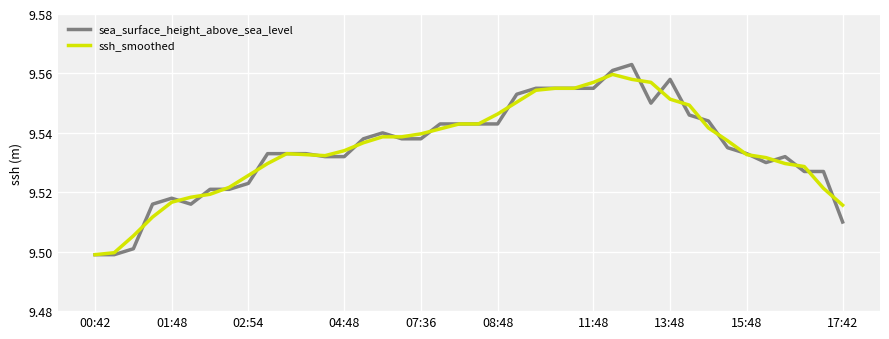

What is the maximum value shown in the chart?

9.6